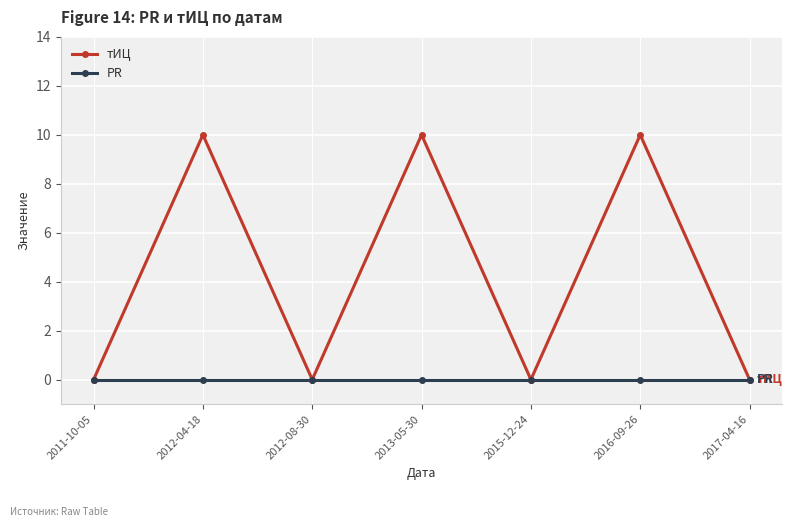

What is the highest value of the тИЦ series?

10